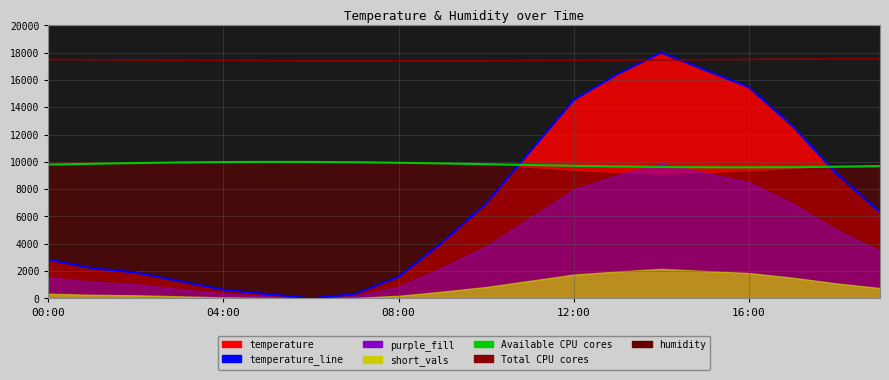

How many lines are shown in the chart?

3